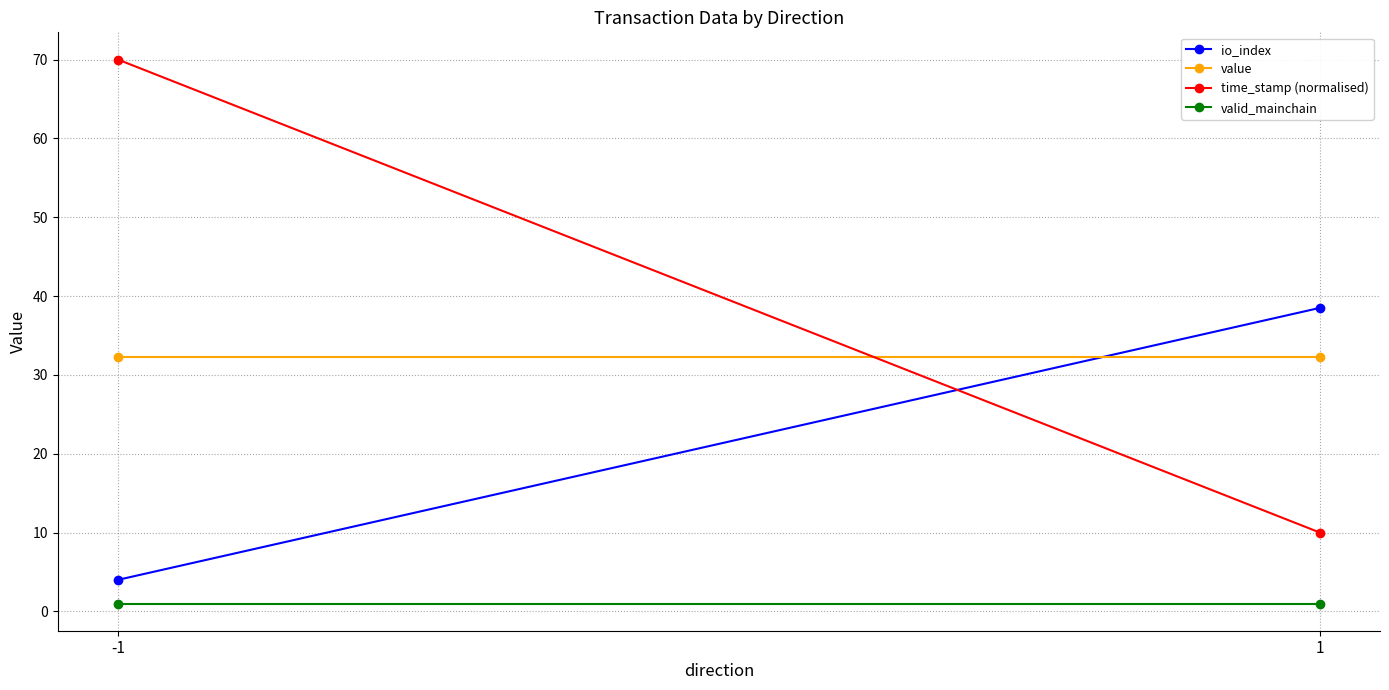

At which label does valid_mainchain reach its minimum?

-1